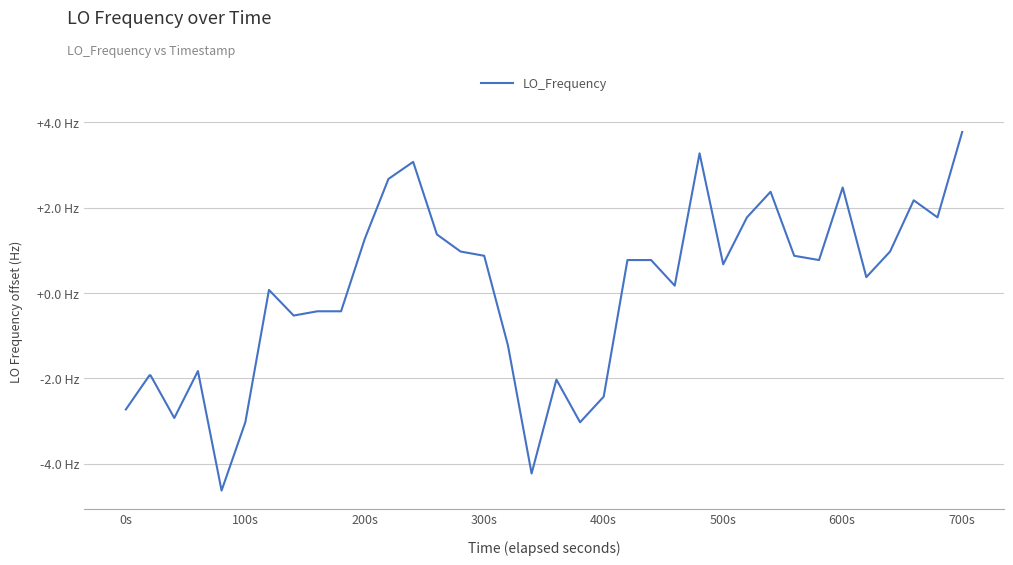

Does the chart display data point markers on the line(s)?

No